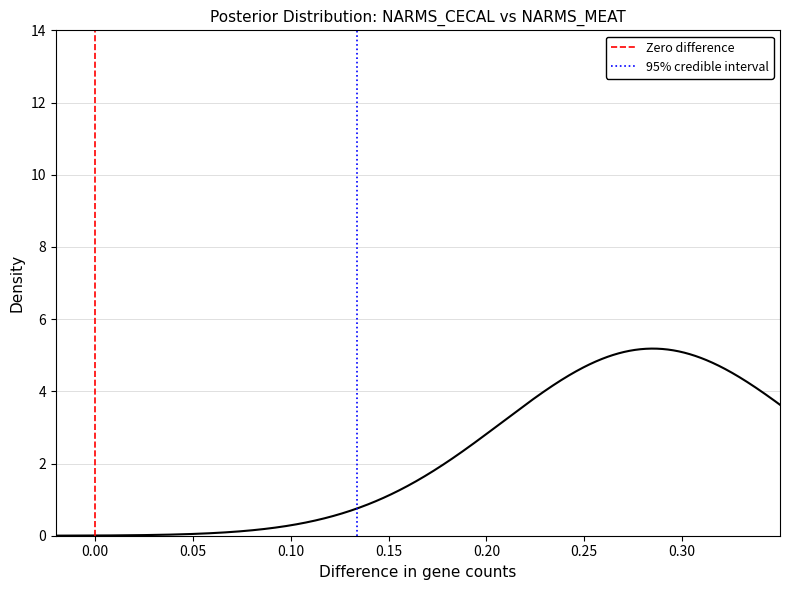

At how many categories does at least one series exceed 0?

1